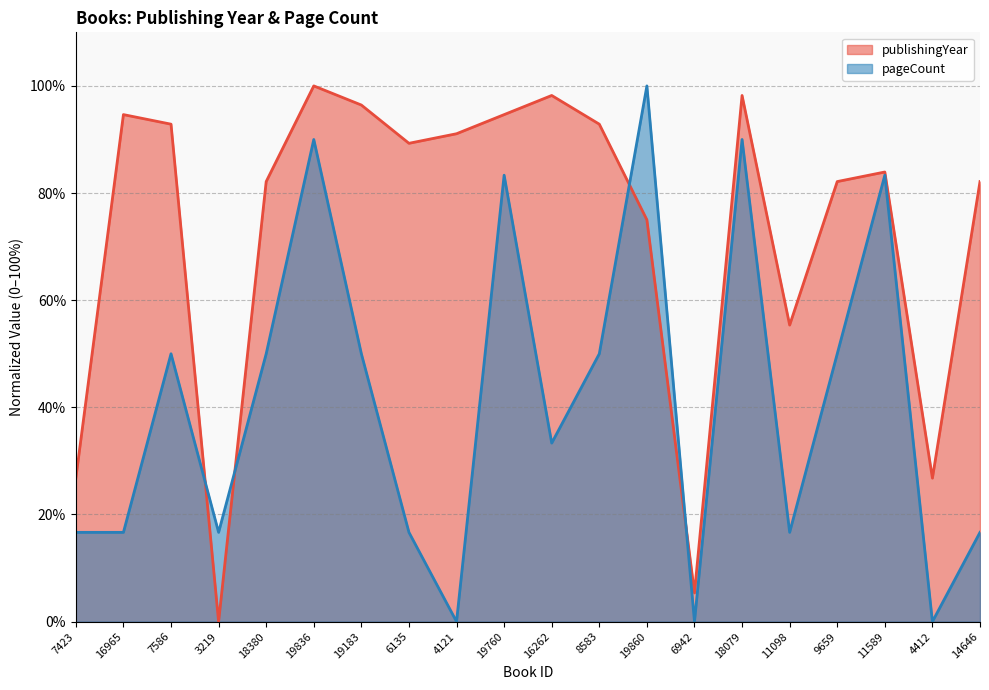

What is the value of the publishingYear point at the 17th from the left?

82.1